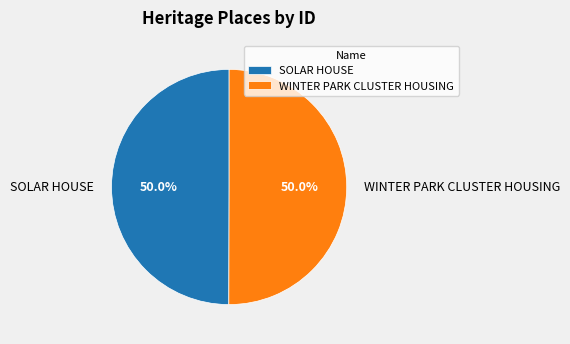

To the nearest percent, what portion does WINTER PARK CLUSTER HOUSING represent?

50%